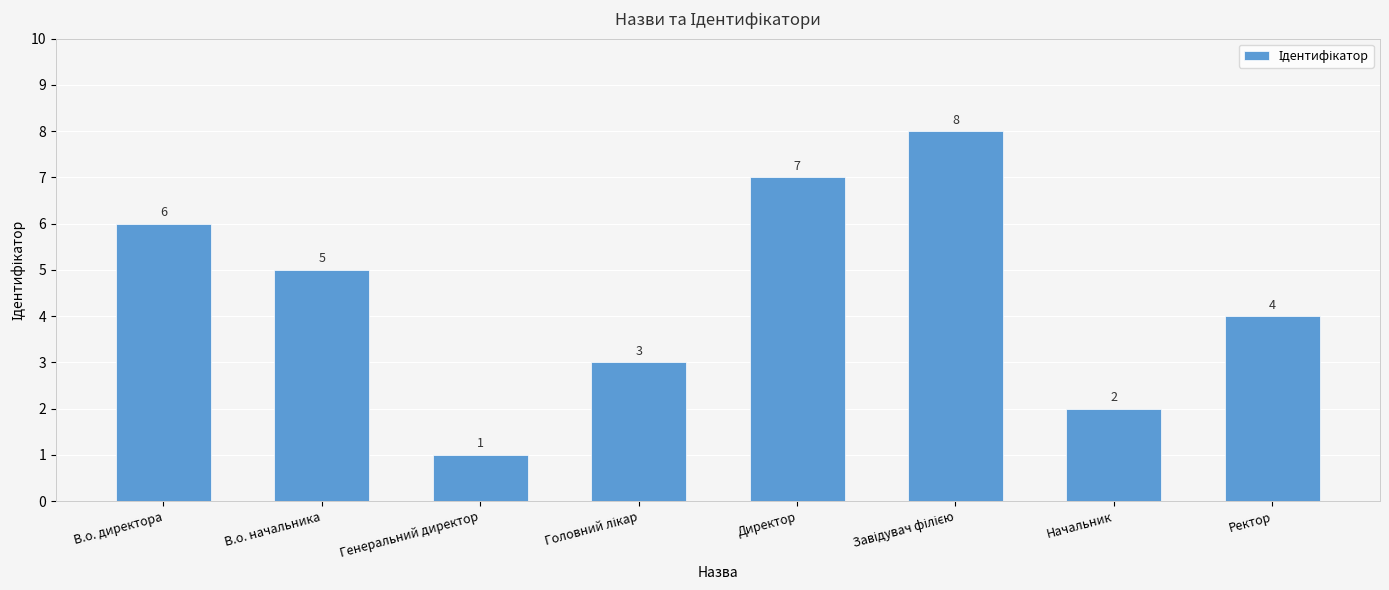

Does the chart contain stacked bars?

No